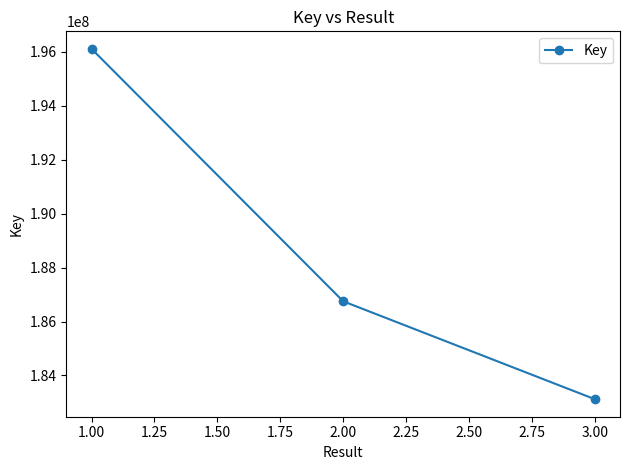

What is the minimum value shown in the chart?

183118463